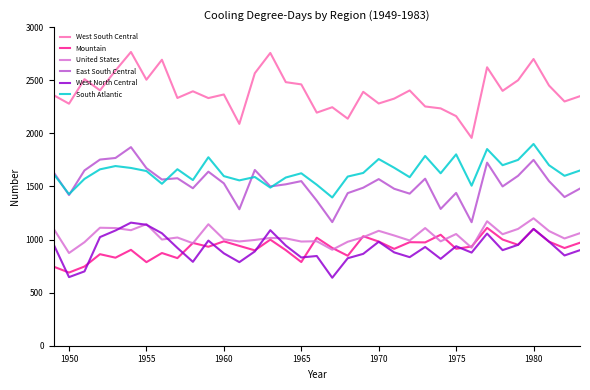

Which series has the largest total across all categories?

West South Central